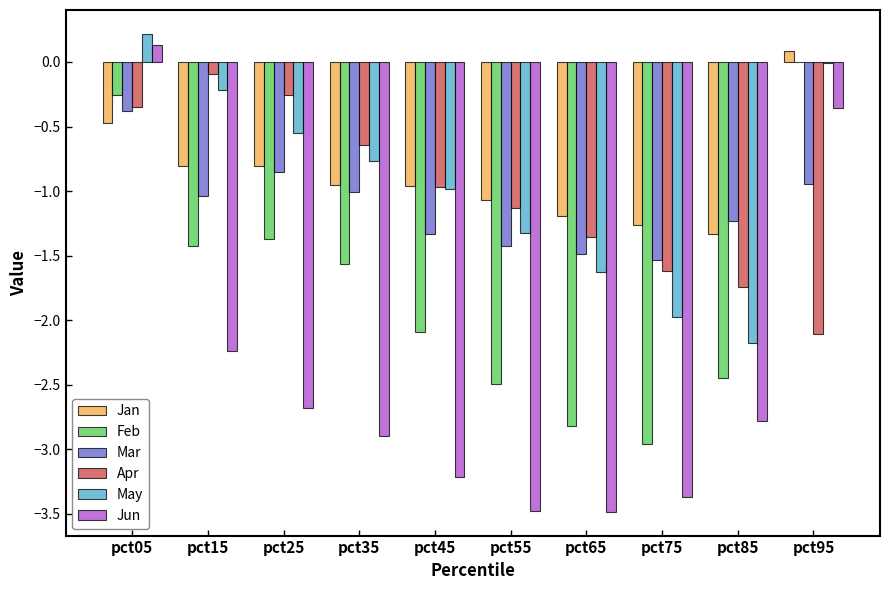

How many values in the Feb series exceed -1?

2